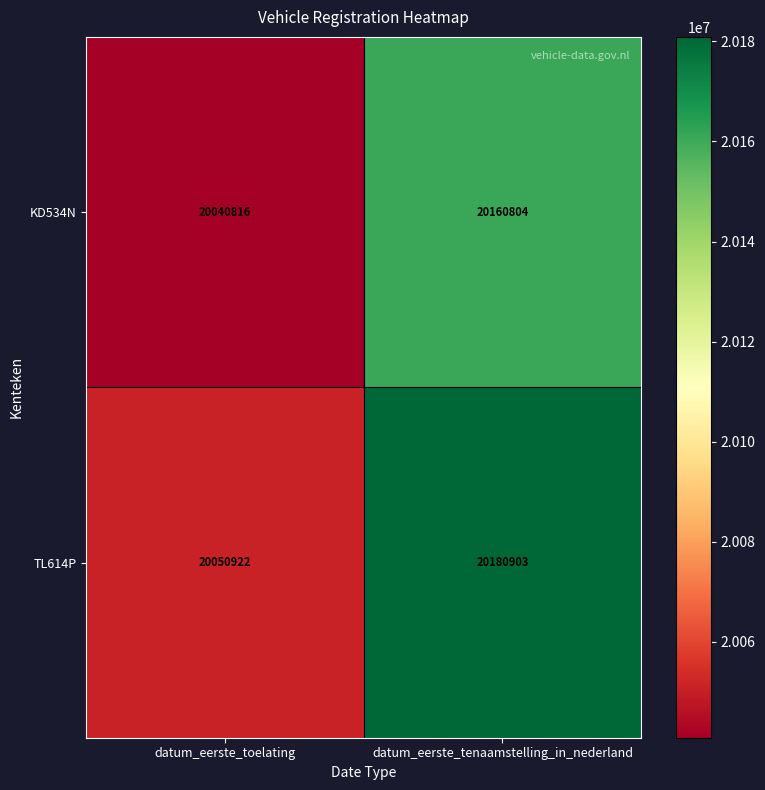

Is the value of KD534N at datum_eerste_toelating greater than the value of TL614P at datum_eerste_toelating?

No